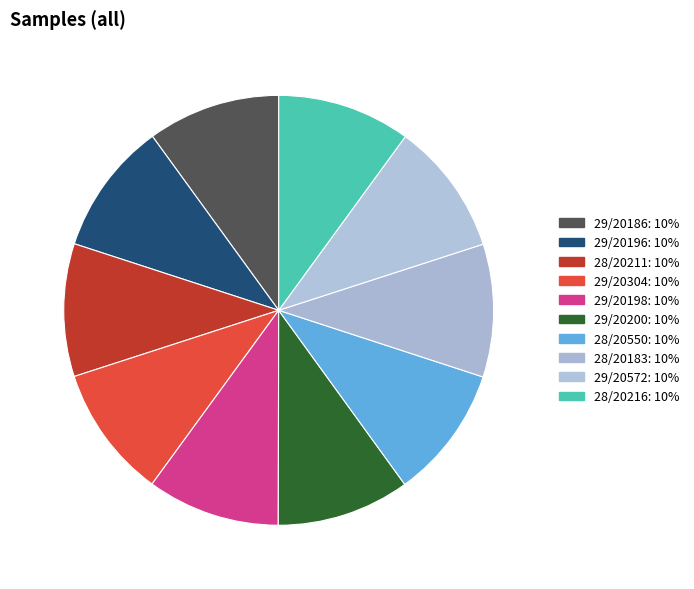

Which category has the smallest portion of the pie?

29/20304